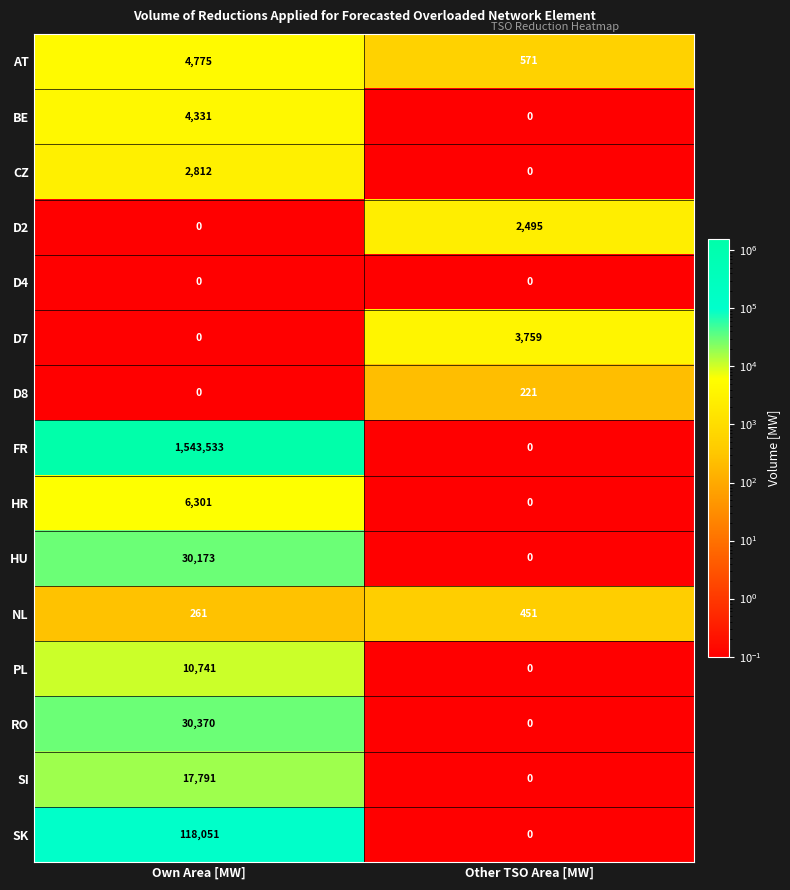

At which label does HU reach its minimum?

Other TSO Area [MW]